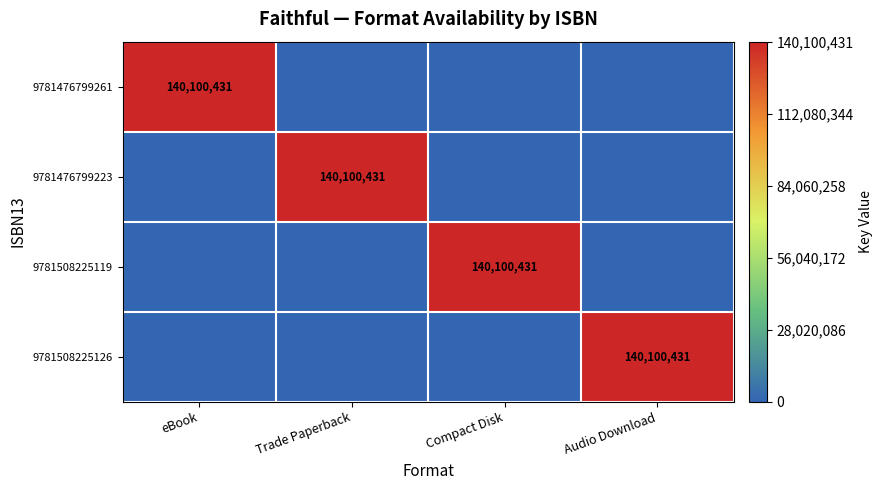

True or false: 9781508225119 has a value of 140100431 at Compact Disk.

True